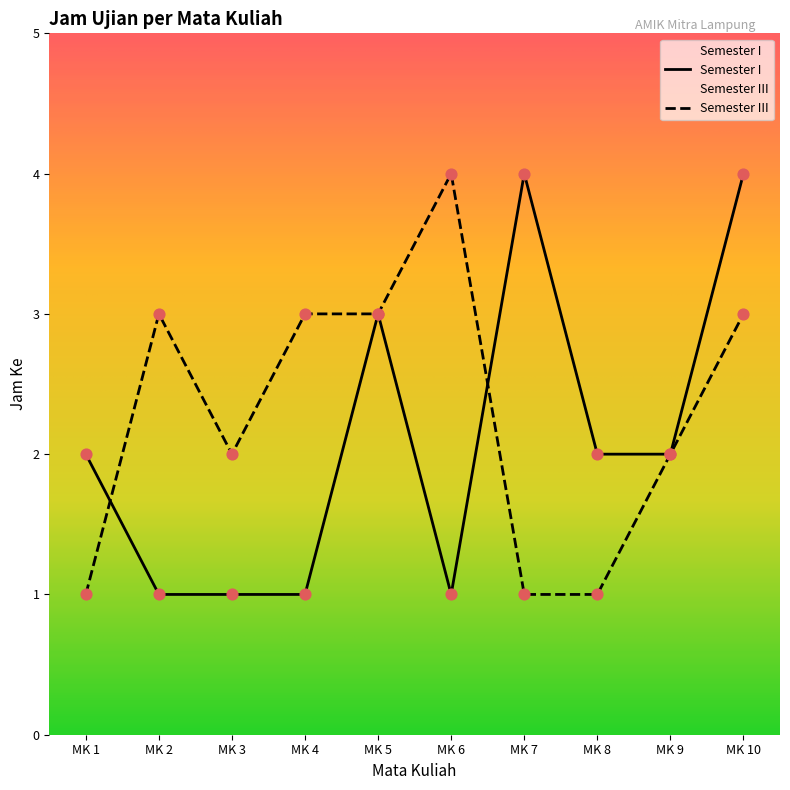

Which series has the largest Y range (max minus min)?

Semester I